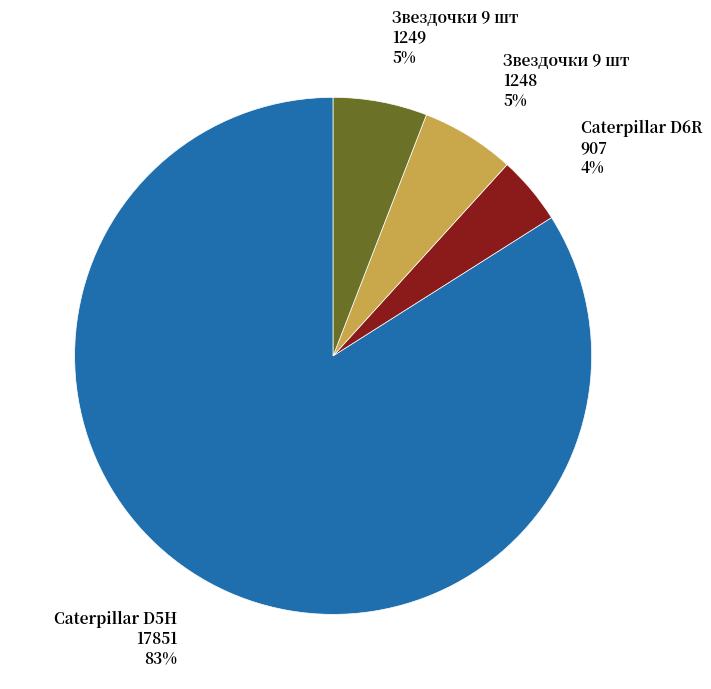

Approximately how many times larger is the value at Группа сегментов Caterpillar D5H compared to Группа сегментов звездочки 9 шт (16000)?

14.3